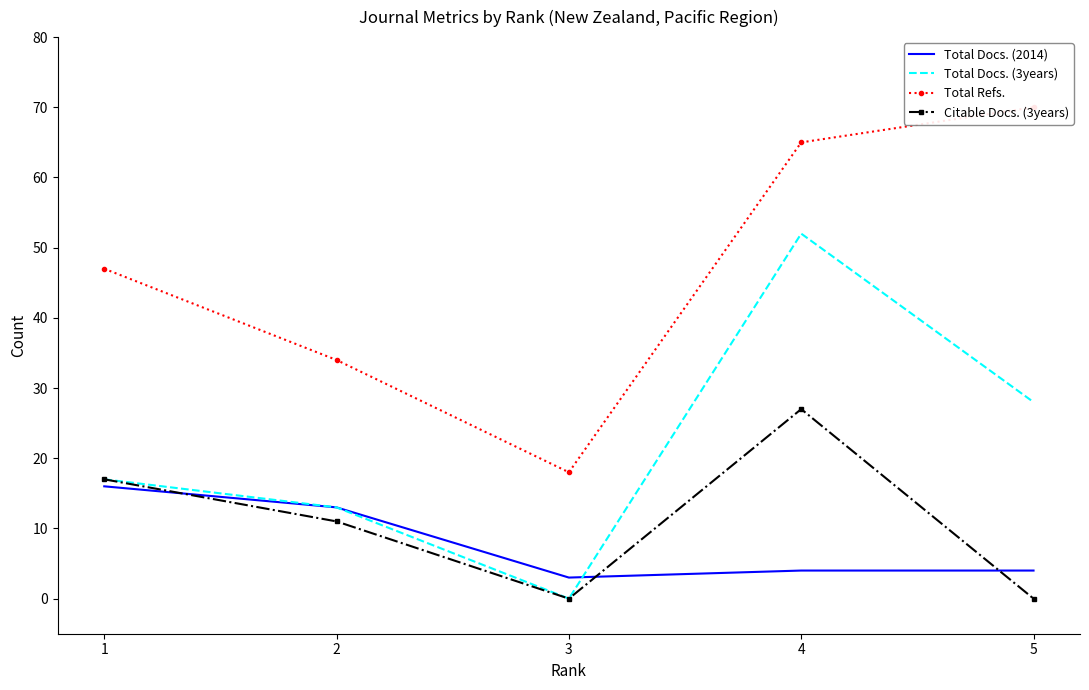

True or false: Citable Docs. (3years) has more than 1 points higher than both neighbors.

False